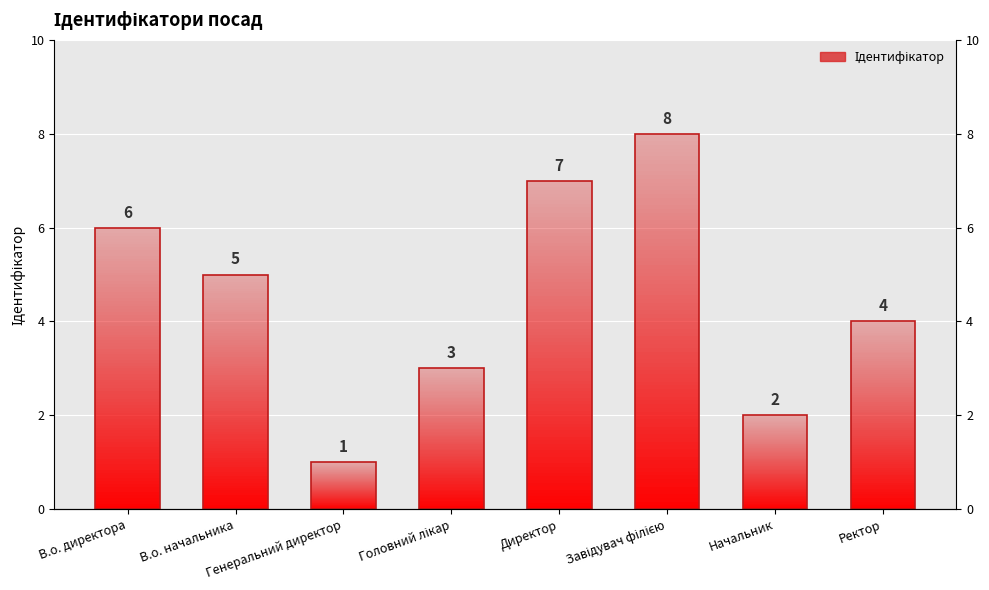

Rank the categories by value from highest to lowest.

Завідувач філією, Директор, В.о. директора, В.о. начальника, Ректор, Головний лікар, Начальник, Генеральний директор